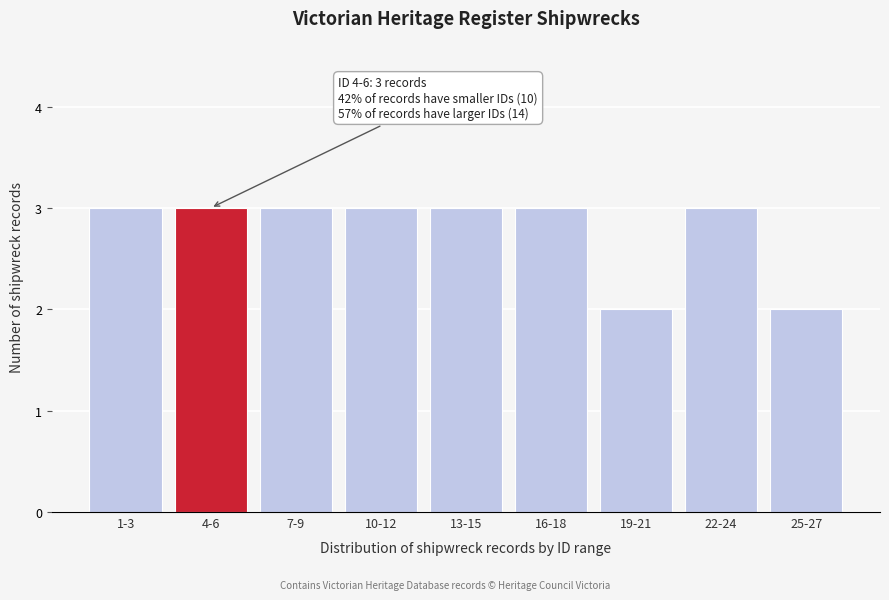

Reading left to right, transcribe all the data shown in this chart.

1-3=3	4-6=3	7-9=3	10-12=3	13-15=3	16-18=3	19-21=2	22-24=3	25-27=2